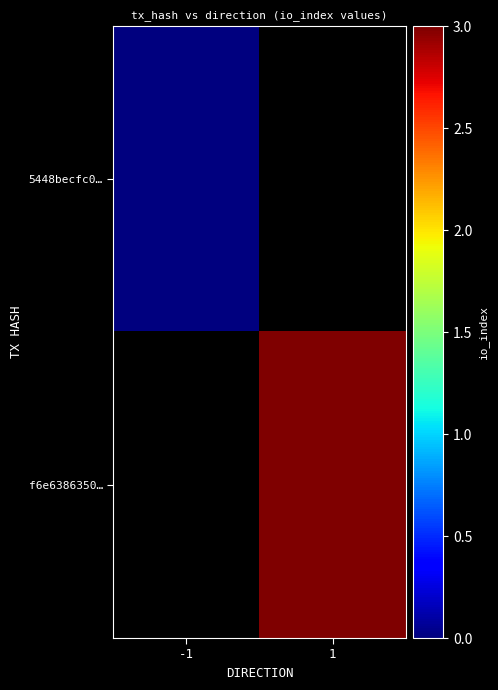

At 1, list the series in order from smallest to largest.

5448becfc0…, f6e6386350…